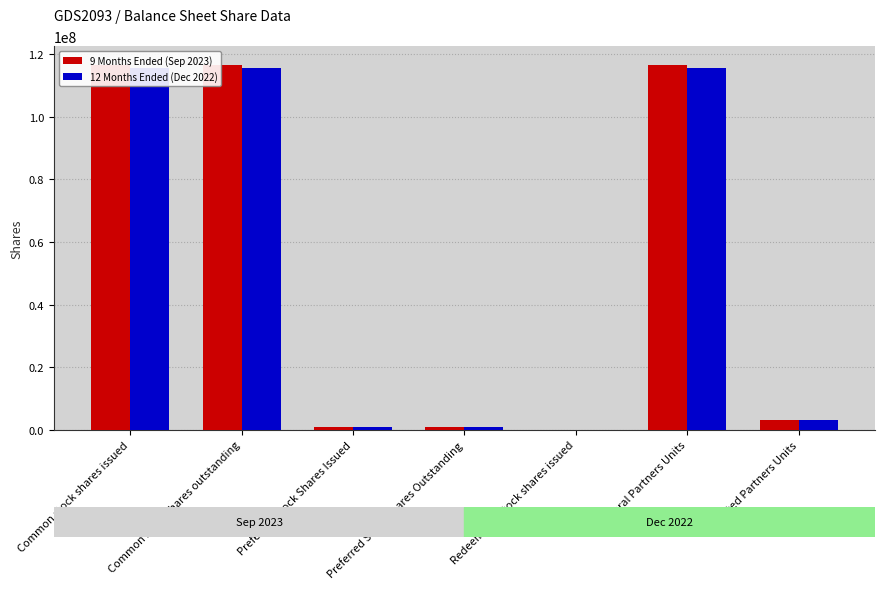

Reading left to right, list all the values displayed in this chart.

9 Months Ended (Sep 2023): 116686730	116686730	867846	867846	140174	116686730	3147780
12 Months Ended (Dec 2022): 115480336	115480336	867846	867846	136429	115480336	3164933